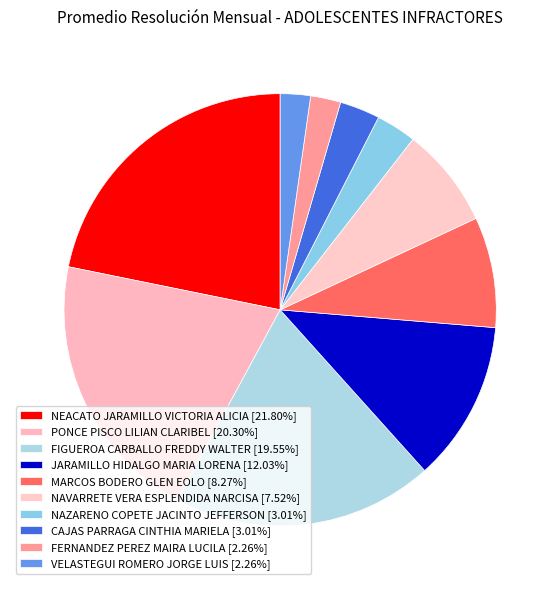

What is the smallest slice in the pie chart?

FERNANDEZ PEREZ MAIRA LUCILA